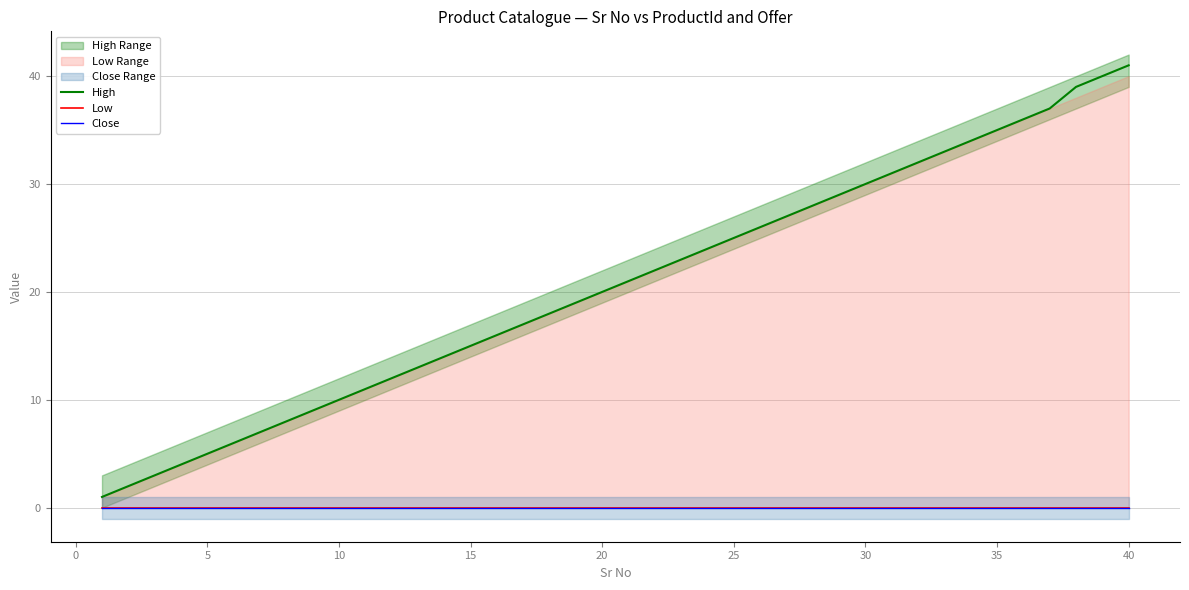

True or false: Low and Close intersect in this chart.

False